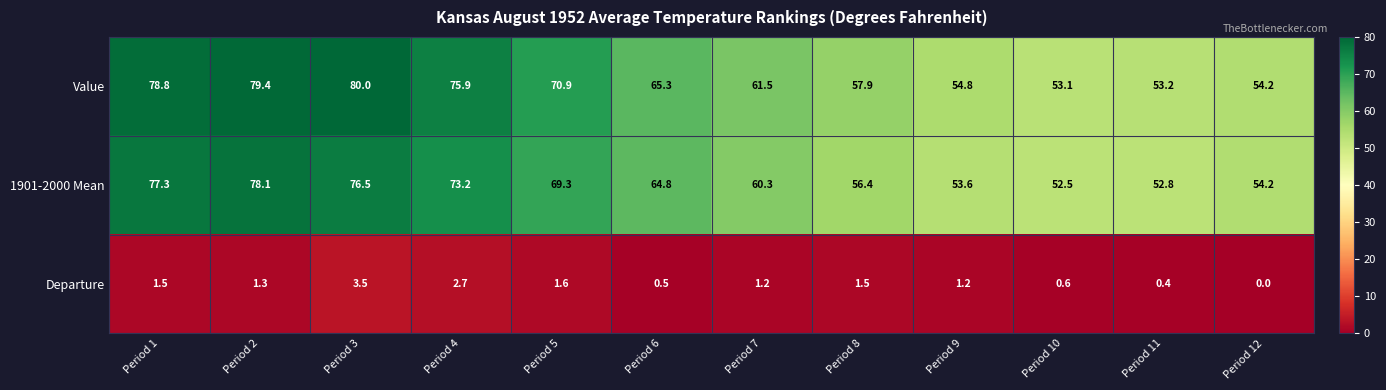

The value of 1901-2000 Mean at Period 4 is 73.2. True or false?

True